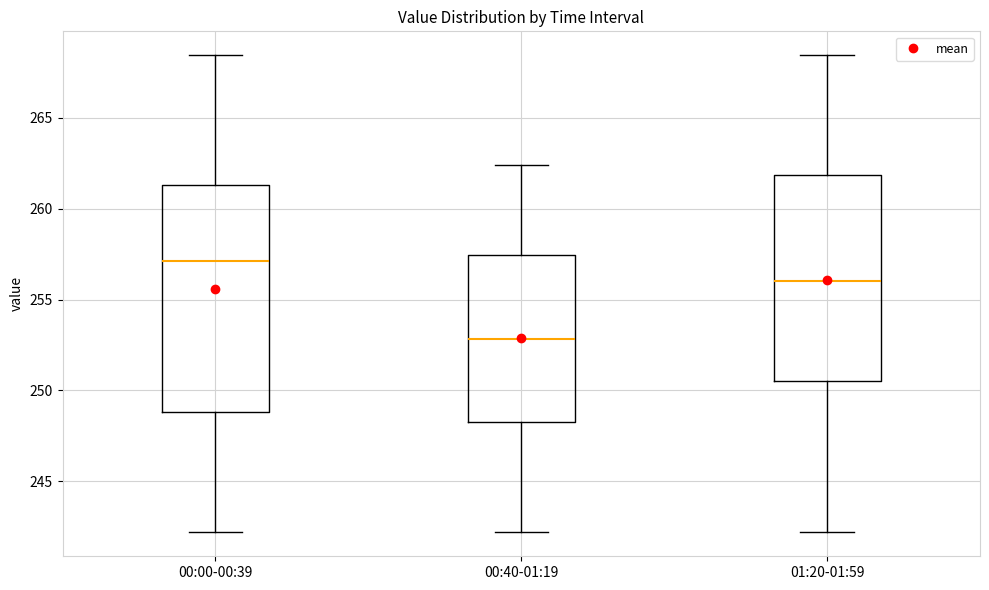

Reading left to right, read every box against the y-axis: the position of its median line, the range the box covers, and the ends of its whiskers. The values are not printed on the chart, so give them approximately, as read against the axis.

00:00-00:39: median 257.0, box 249.0 to 261.5, whiskers 242.0 to 268.5
00:40-01:19: median 253.0, box 248.5 to 257.5, whiskers 242.0 to 262.5
01:20-01:59: median 256.0, box 250.5 to 262.0, whiskers 242.0 to 268.5